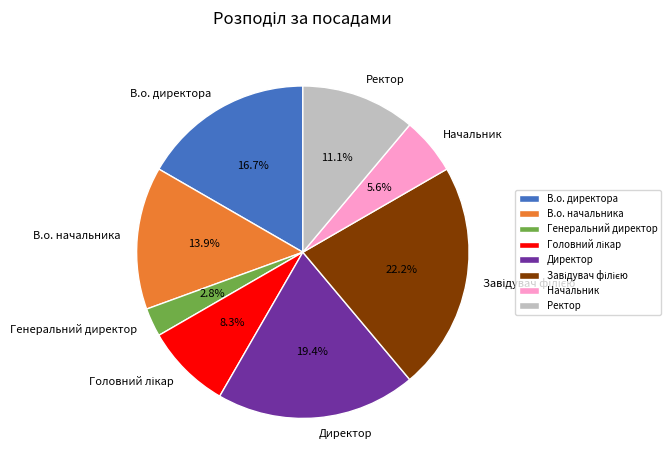

Do В.о. начальника and В.о. директора together represent more than half of the pie?

No